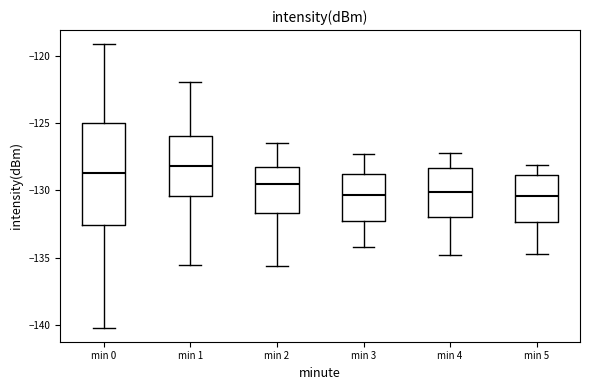

Which box is the tallest, from its lower edge to its upper edge?

min 0